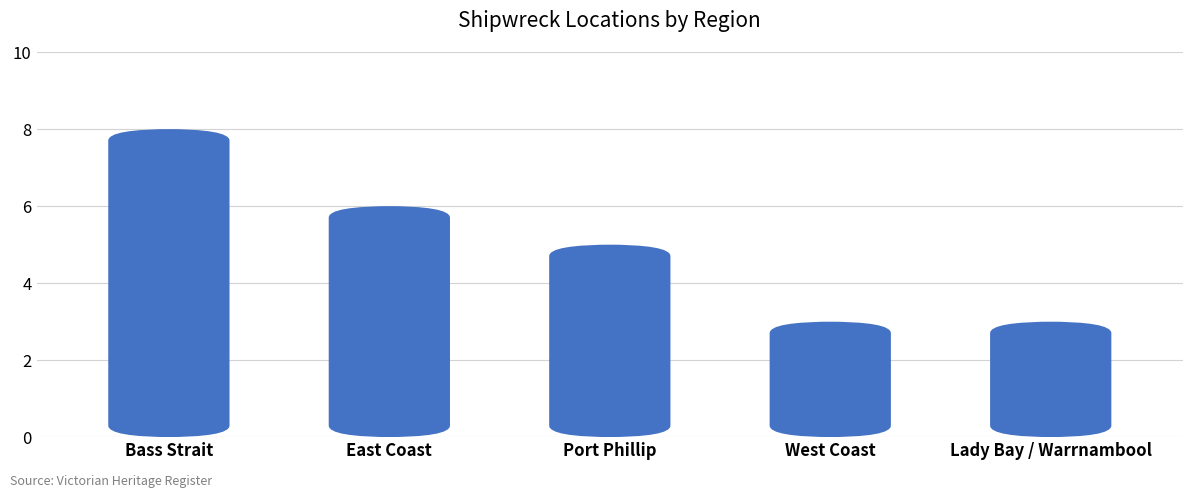

Reading left to right, what are all the values shown in this chart?

Bass Strait=8	East Coast=6	Port Phillip=5	West Coast=3	Lady Bay / Warrnambool=3